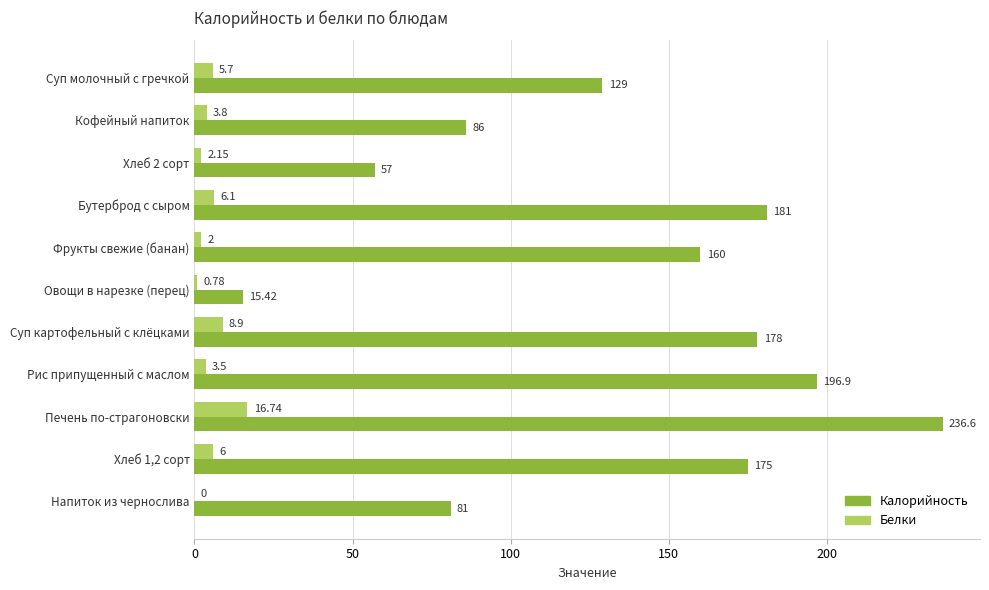

Between Кофейный напиток and Рис припущенный с маслом, which series saw the biggest shift?

Калорийность